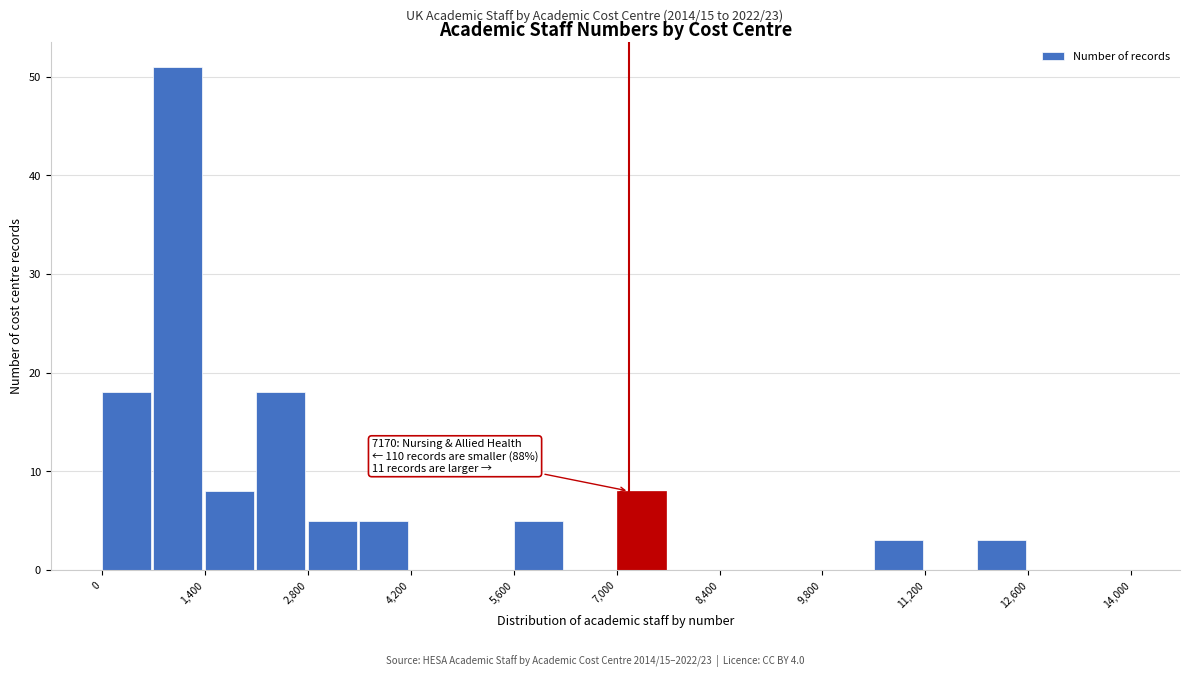

Around what value on the x-axis is the tallest bar? Give the approximate position of its centre, as read against the axis.

1000